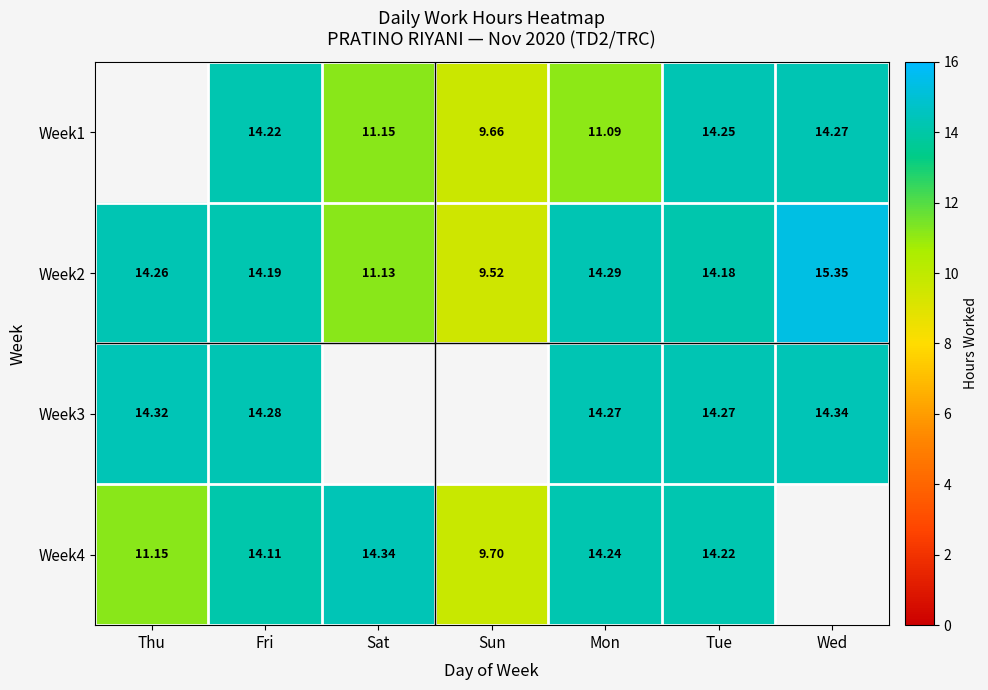

Is the value of Week3 at Thu greater than the value of Week2 at Tue?

Yes